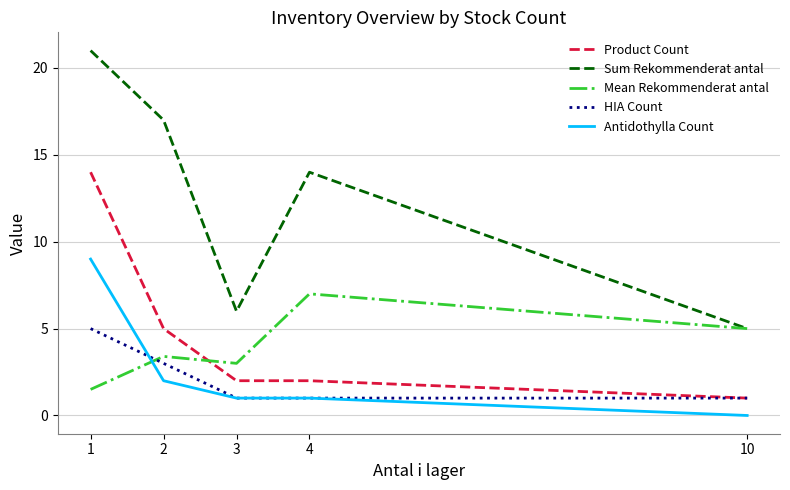

What is the difference between the Antidothylla Count values at 2 and 3?

1.0